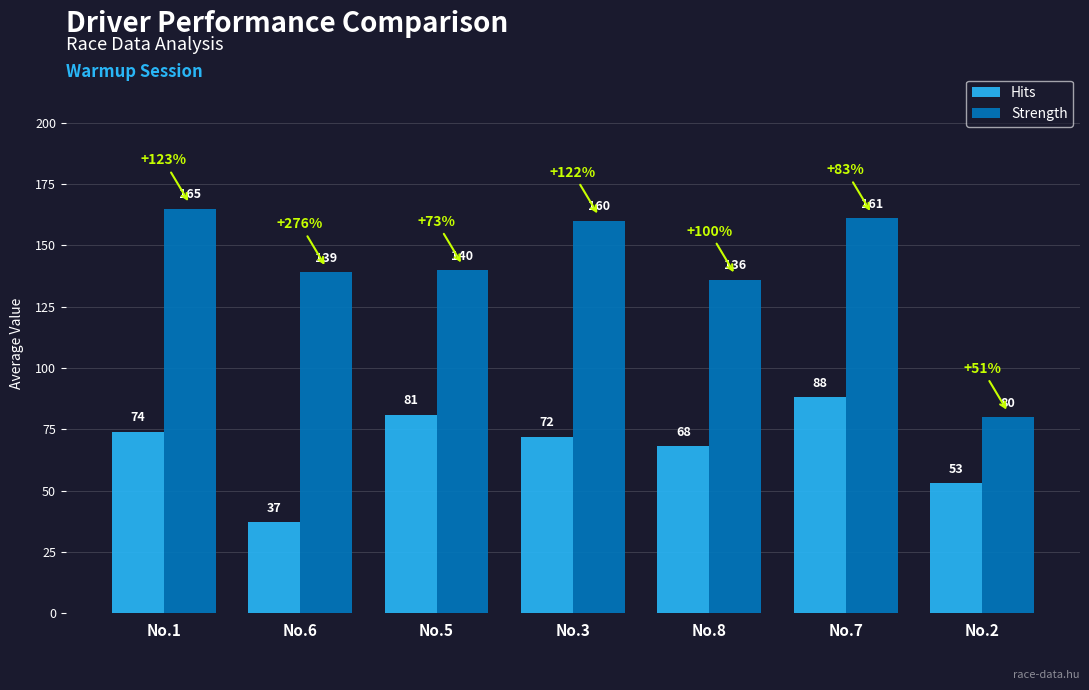

At which label is Hits closest to 62?

No.8